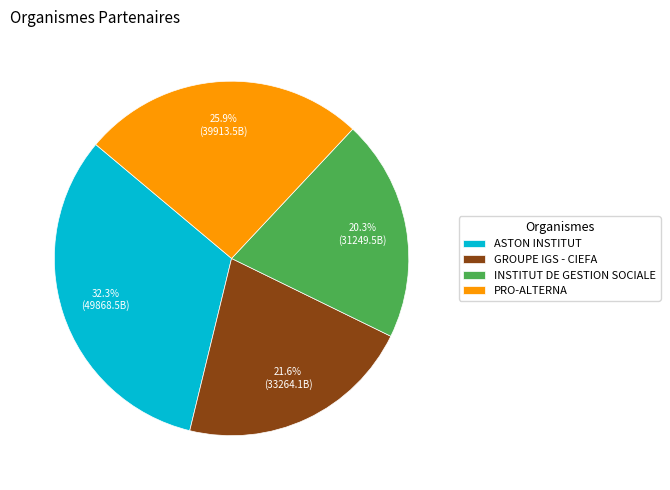

Which has a higher value, GROUPE IGS - CIEFA or INSTITUT DE GESTION SOCIALE?

GROUPE IGS - CIEFA